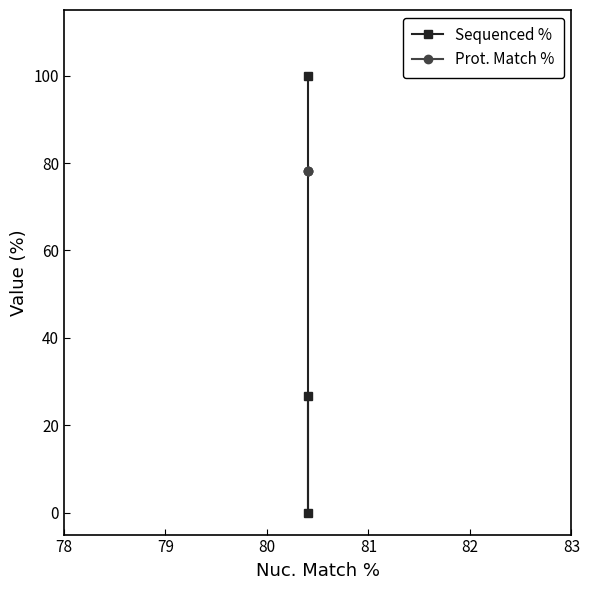

At how many categories does at least one series exceed 18?

3